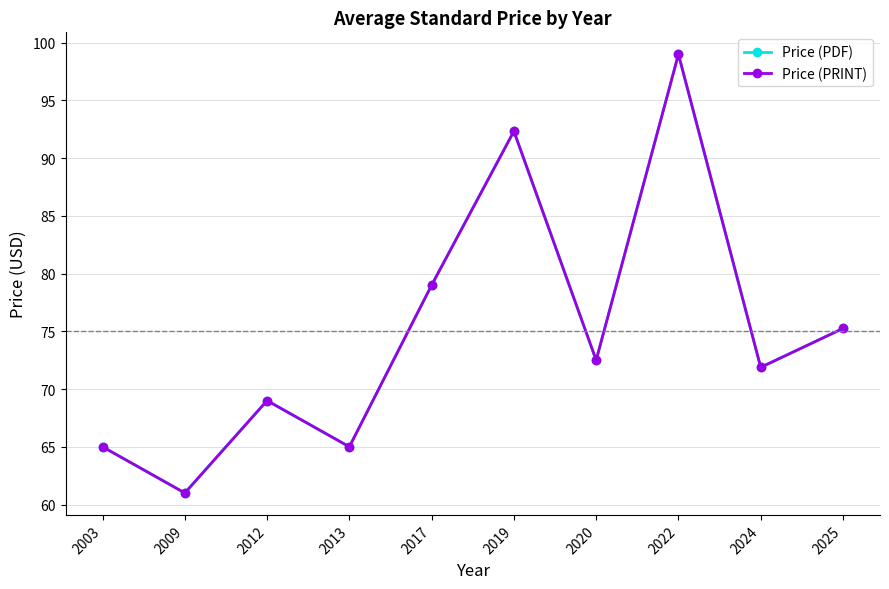

Does the chart have visible grid lines?

Yes